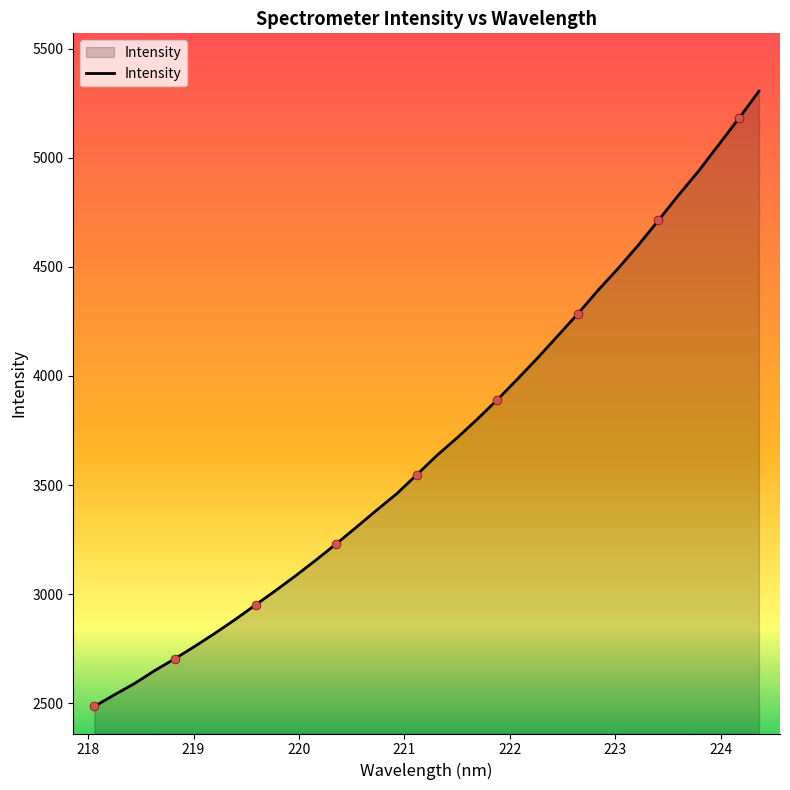

What is the maximum value shown in the chart?

5305.0